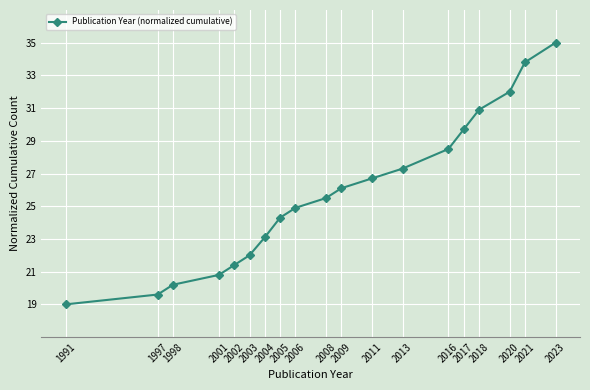

Between 2003 and 2008, which is larger?

2008